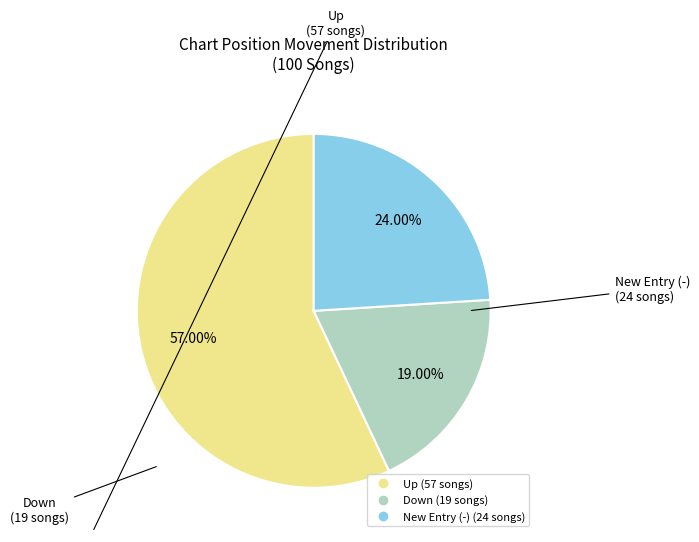

Is there a majority slice in this chart?

Yes